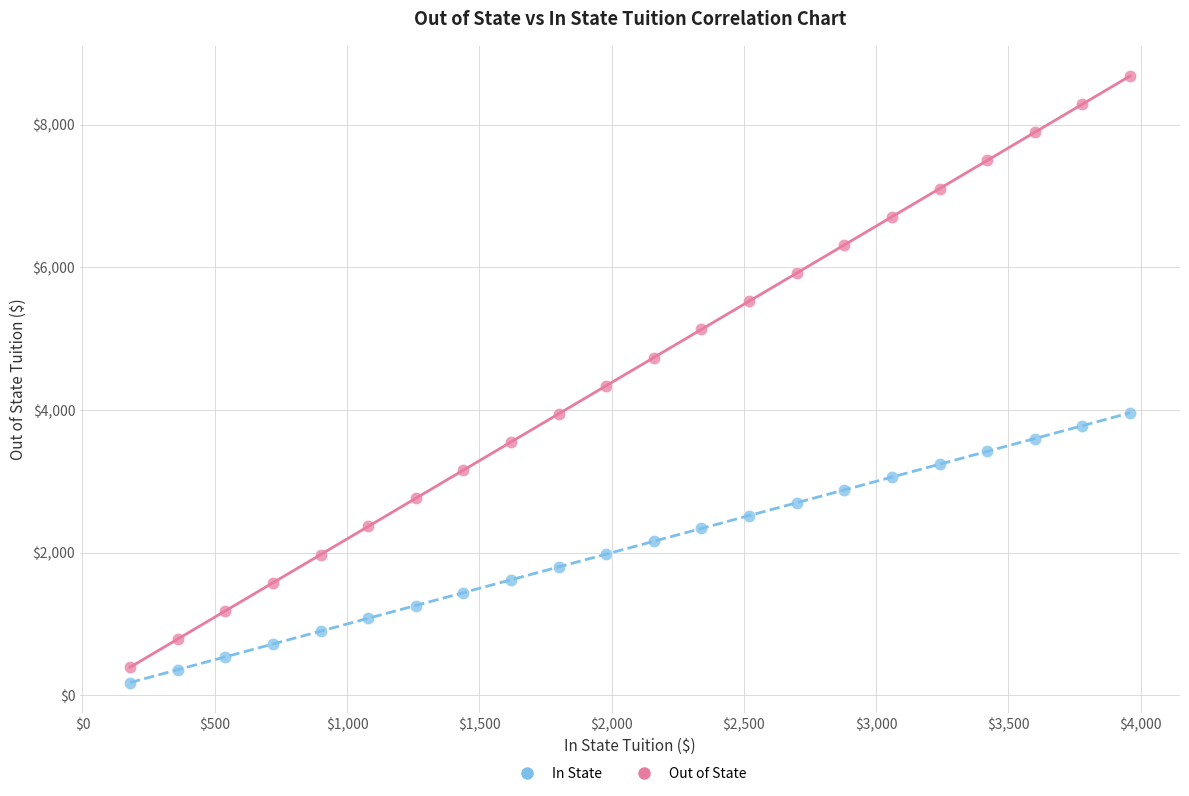

Which series contains the highest Y value?

Out of State